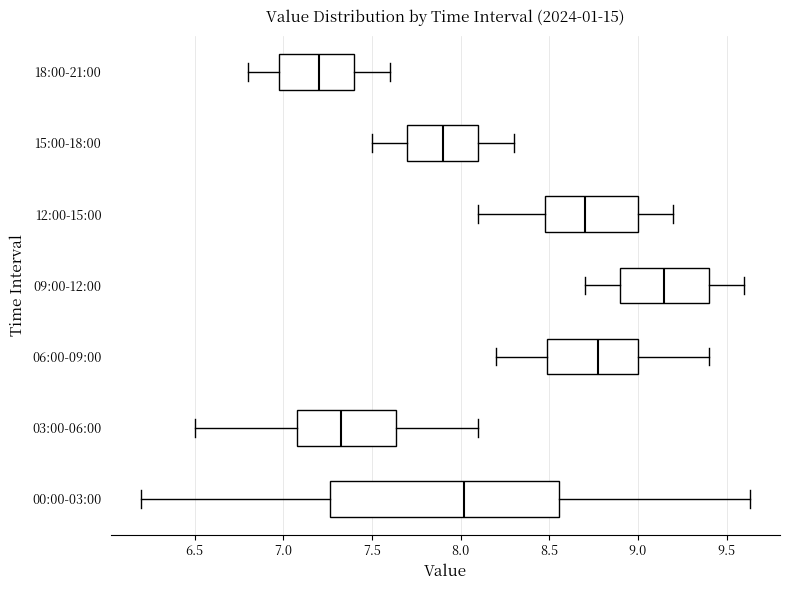

Comparing the boxes themselves (not the whiskers), which one is the widest?

00:00-03:00